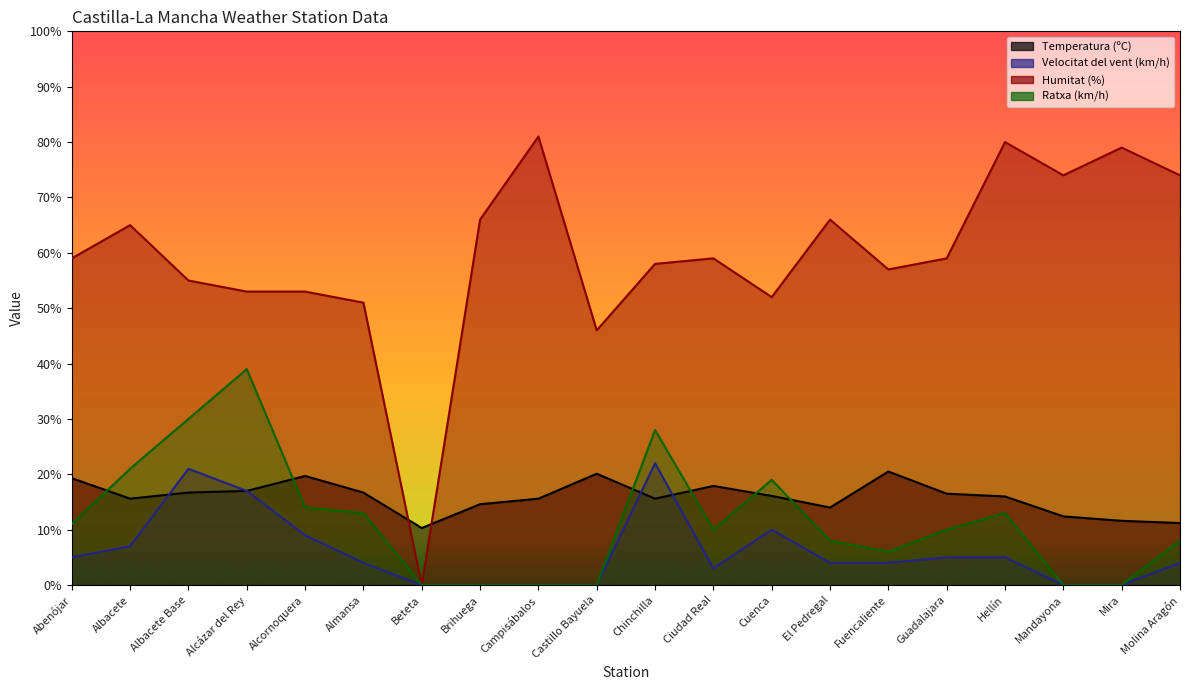

True or false: Velocitat del vent (km/h) and Humitat (%) intersect in this chart.

False